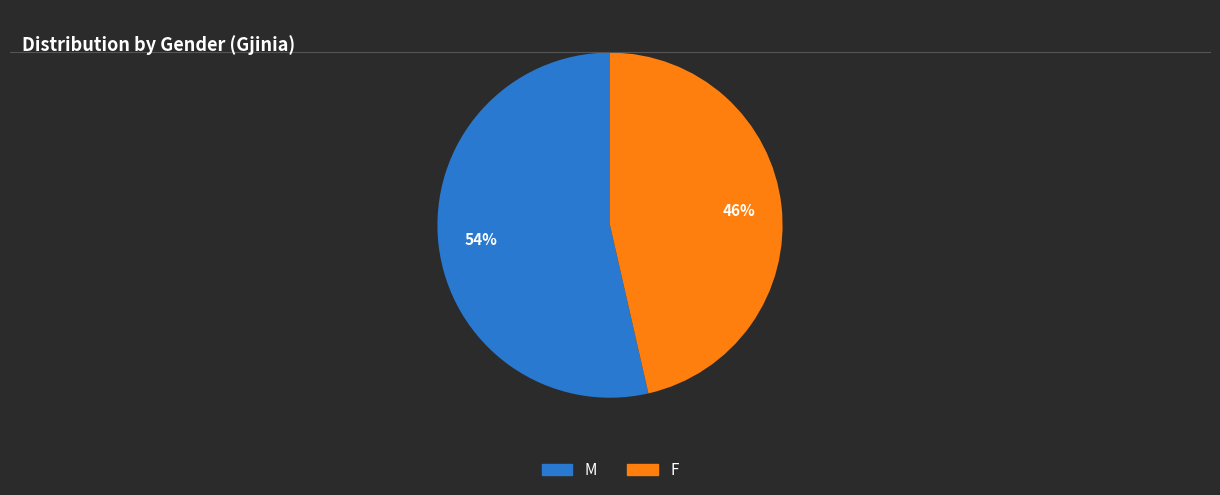

Approximately how many times larger is the value at F compared to M?

0.9